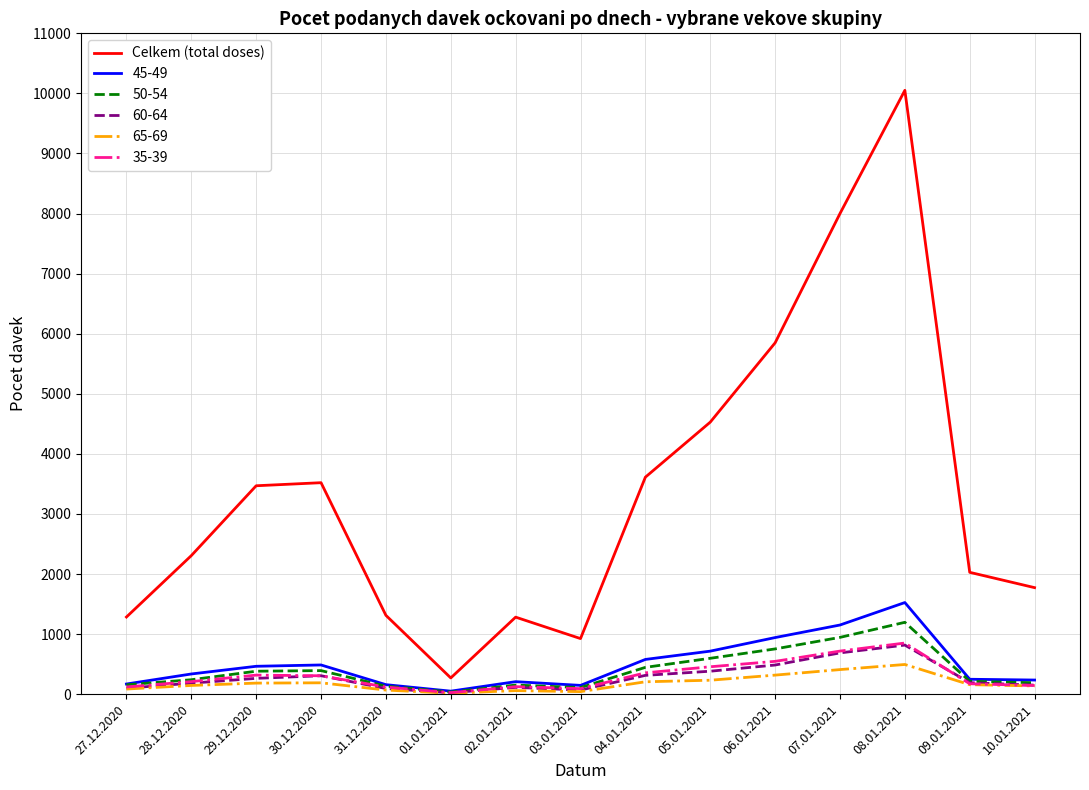

Which series has the largest range (max minus min)?

Celkem (total doses)